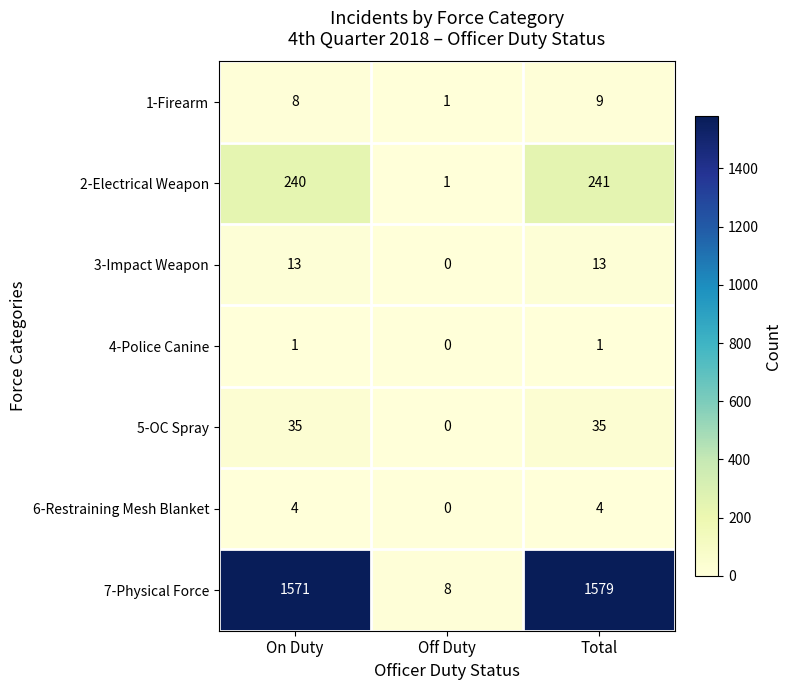

What is the spread (max minus min) of values at On Duty?

1570